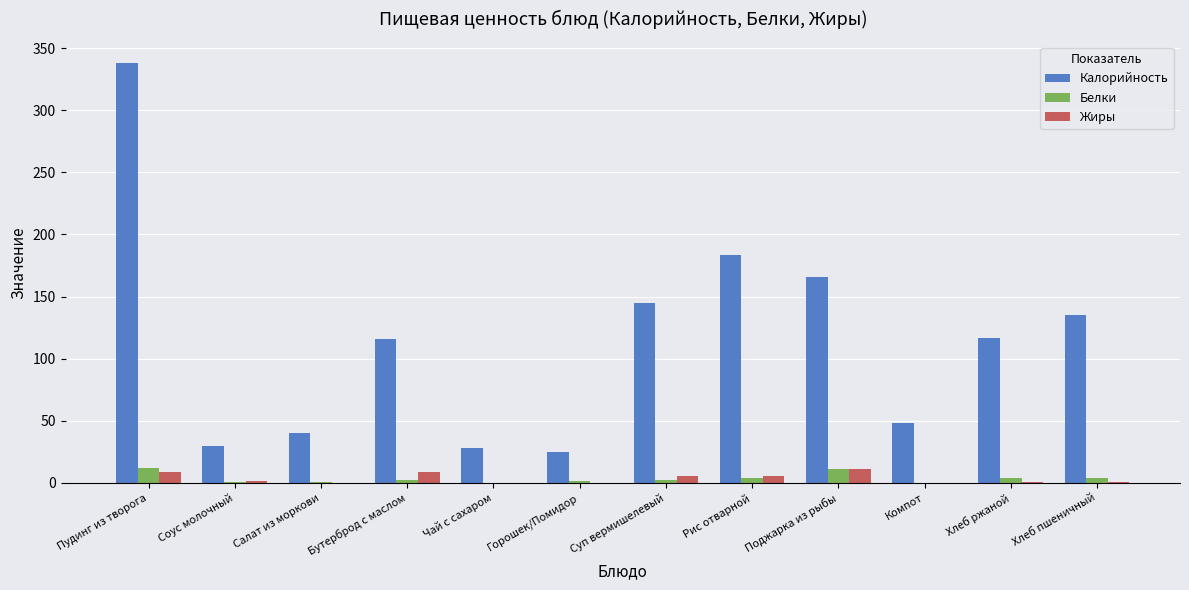

Which series has the largest total across all categories?

Калорийность